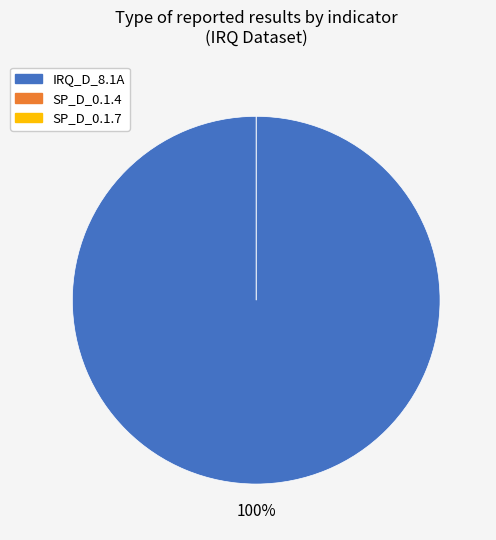

Rank the categories by value from lowest to highest.

SP_D_0.1.4, SP_D_0.1.7, IRQ_D_8.1A